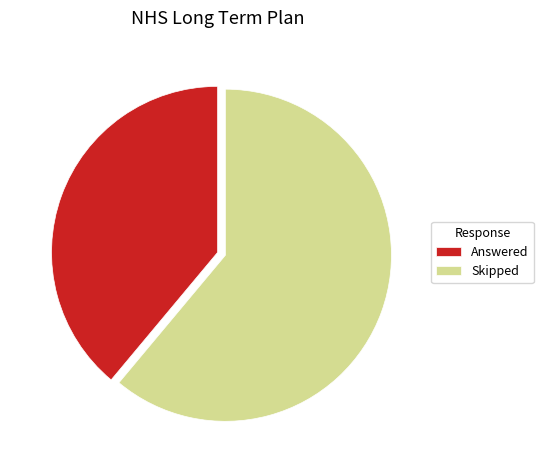

The Skipped slice represents 61% of the pie. True or false?

True